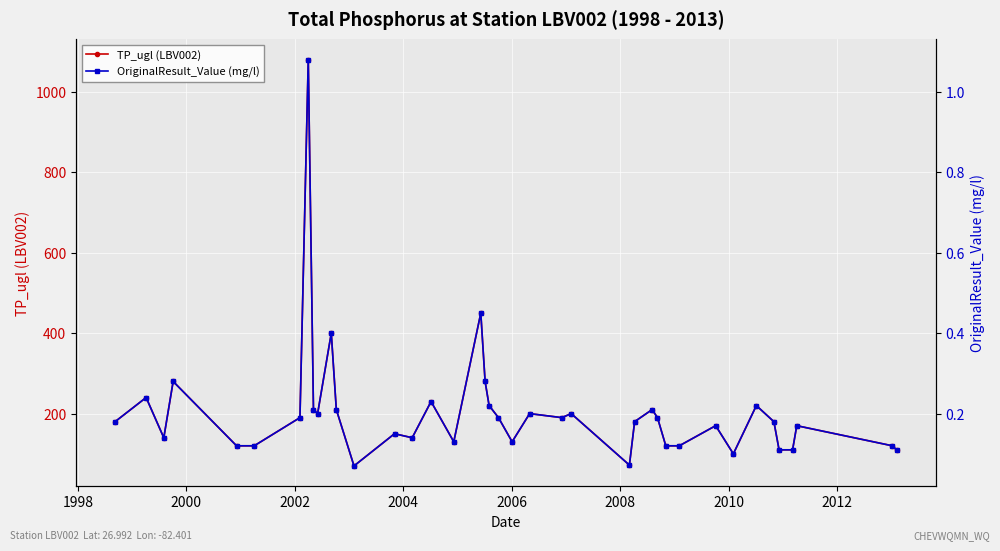

What is the lowest value of the TP_ugl (LBV002) series?

70